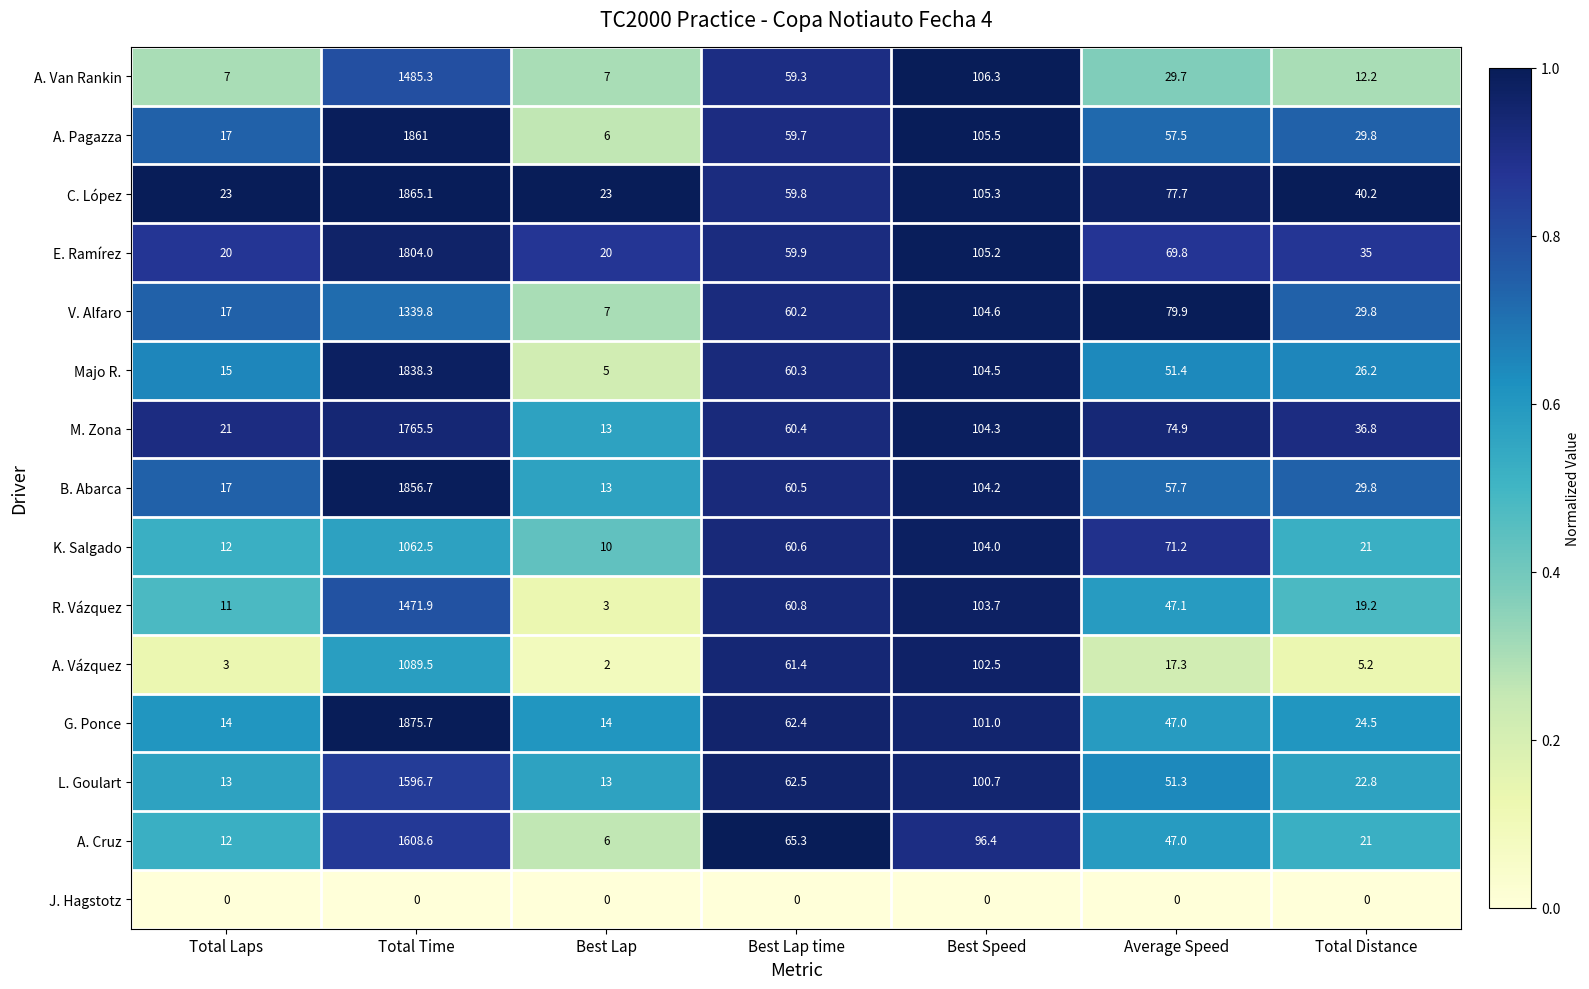

Which label corresponds to the largest value in the chart?

Total Time